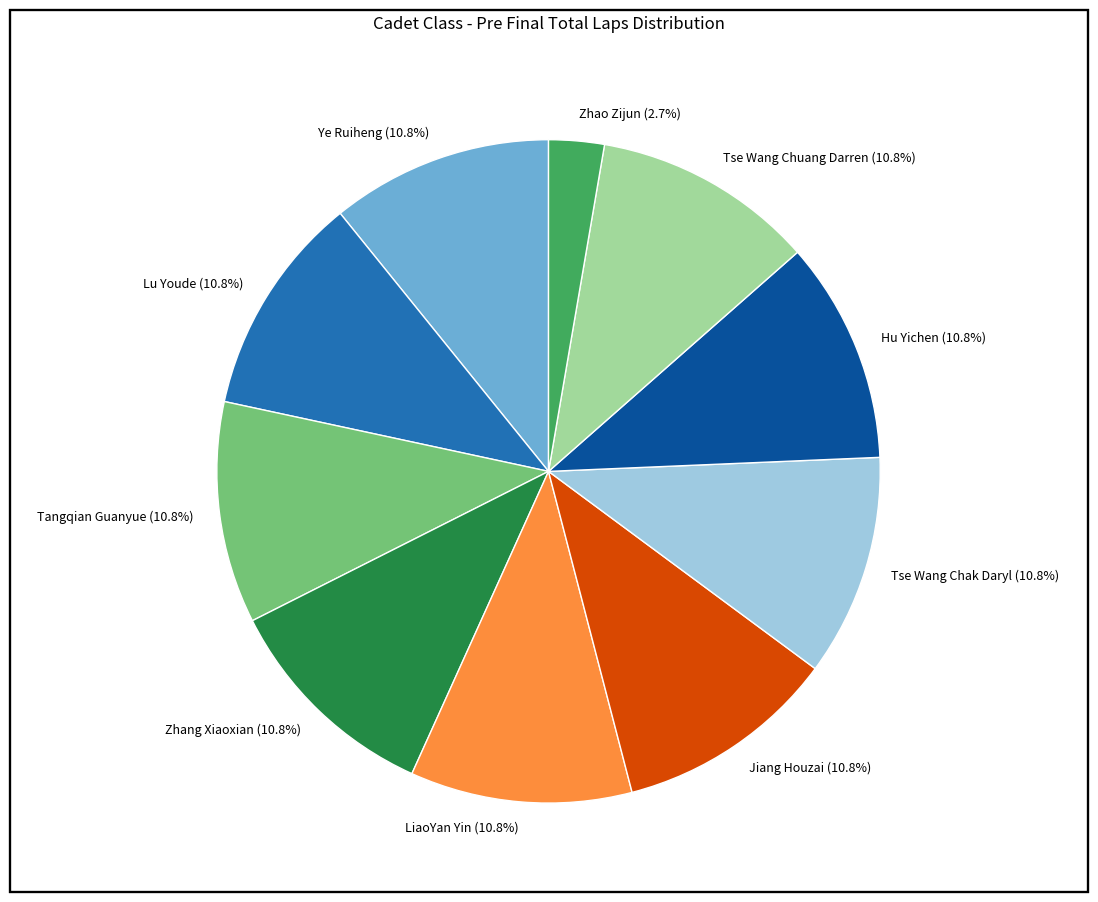

The Tse Wang Chak Daryl slice represents 1% of the pie. True or false?

False